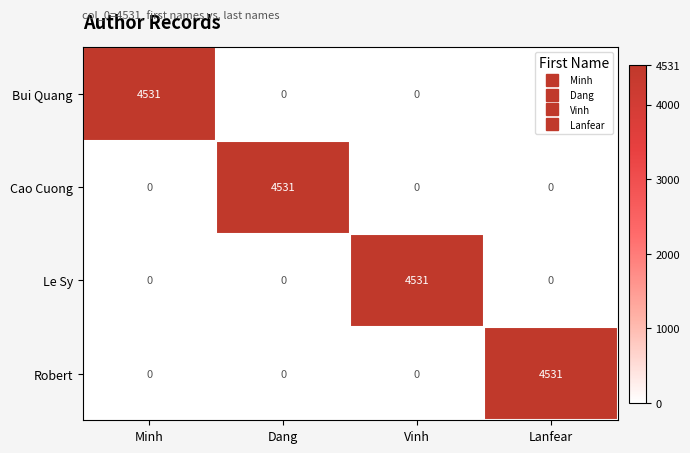

What is the difference between the highest and lowest values at Minh?

4531